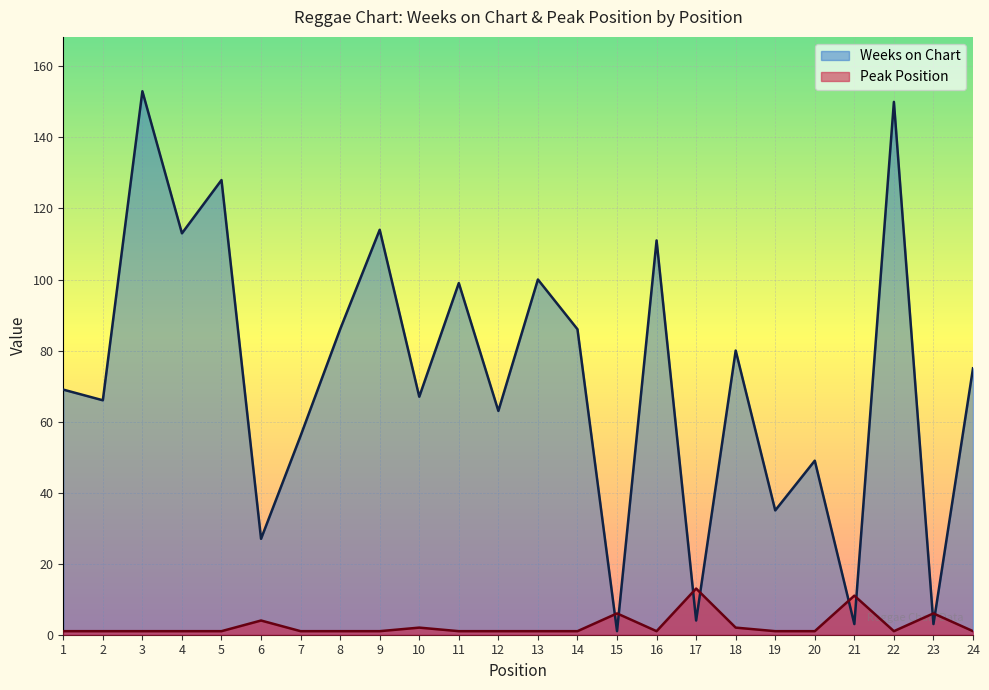

Is it true that Peak Position equals 8 at 15?

False